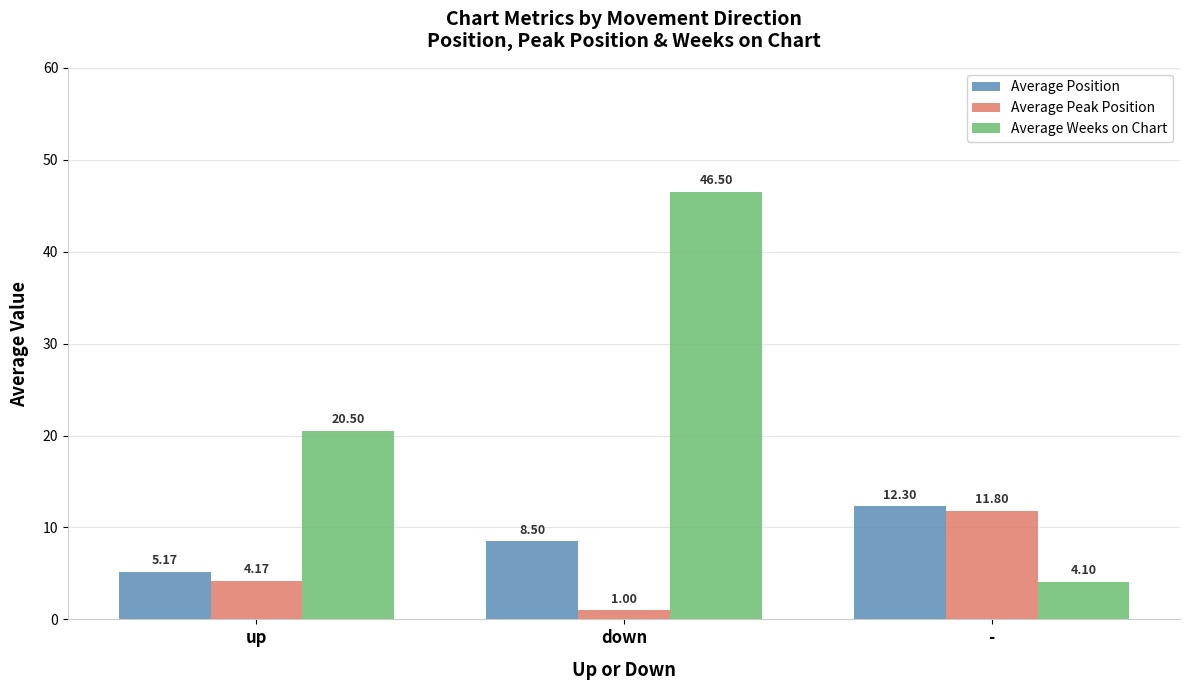

Is the value of Average Peak Position at - greater than the value of Average Position at up?

Yes